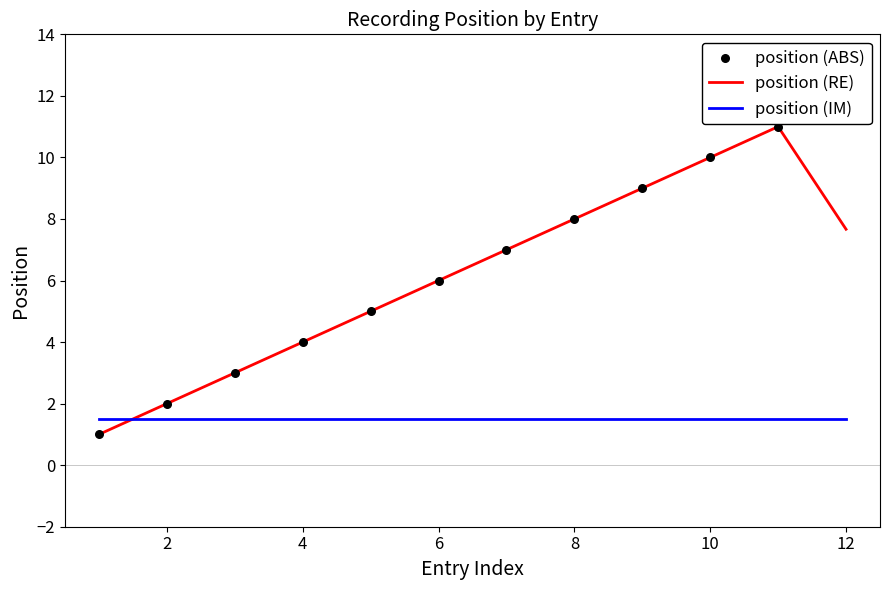

Which series has the largest Y range (max minus min)?

position (ABS)